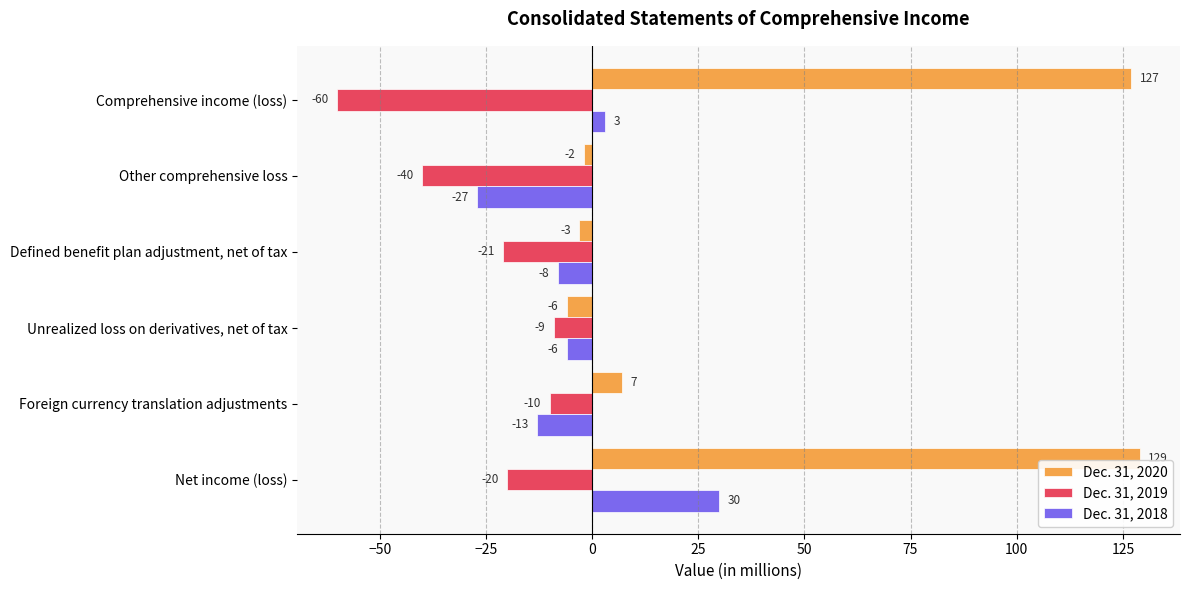

True or false: Dec. 31, 2019 has a value of -20 at Net income (loss).

True